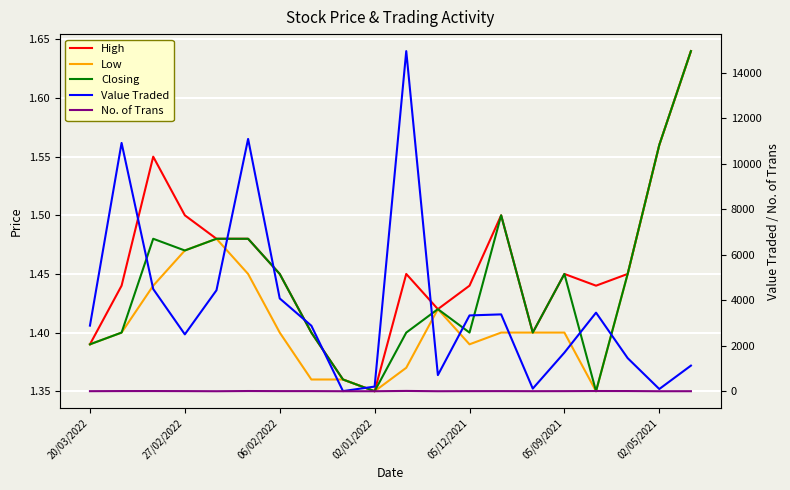

The Low series shows 2.1 at 14. True or false?

False